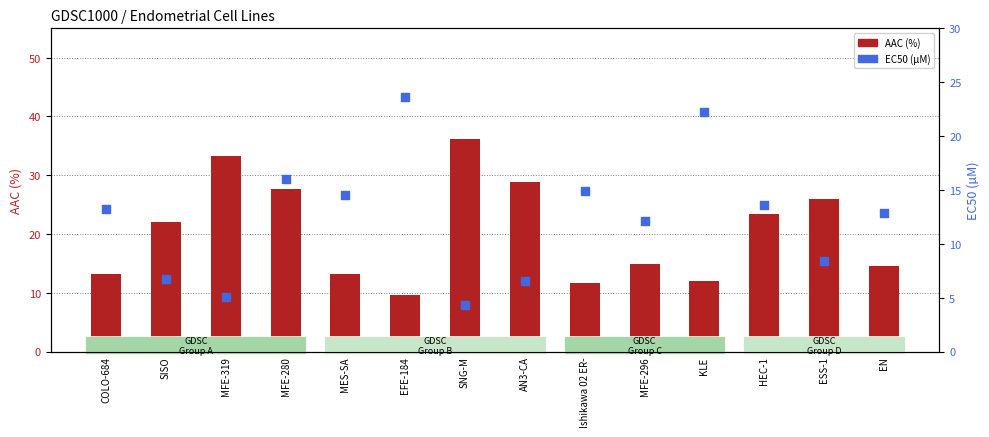

Which series contains the lowest Y value?

EC50 (µM)